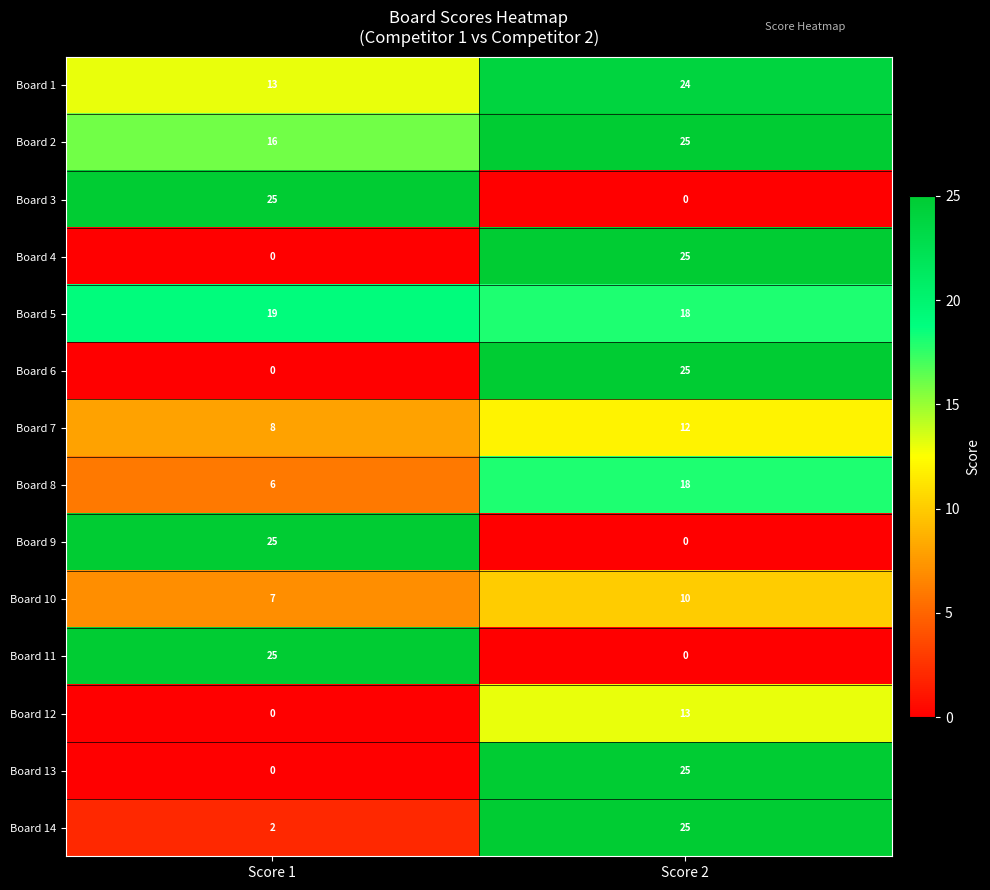

At which category is the sum across all series the highest?

Score 2